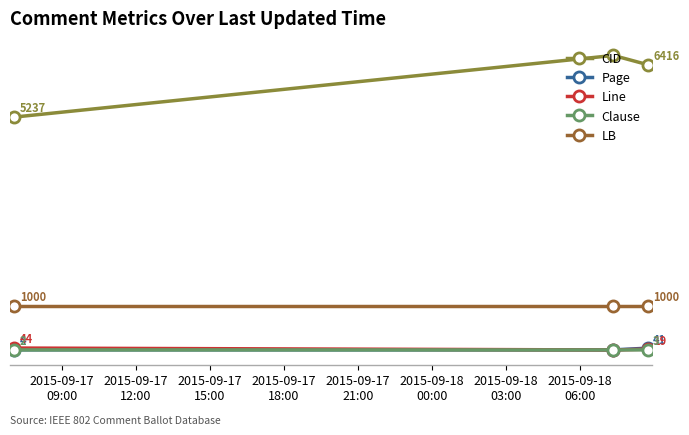

Which series has the widest spread of values?

CID